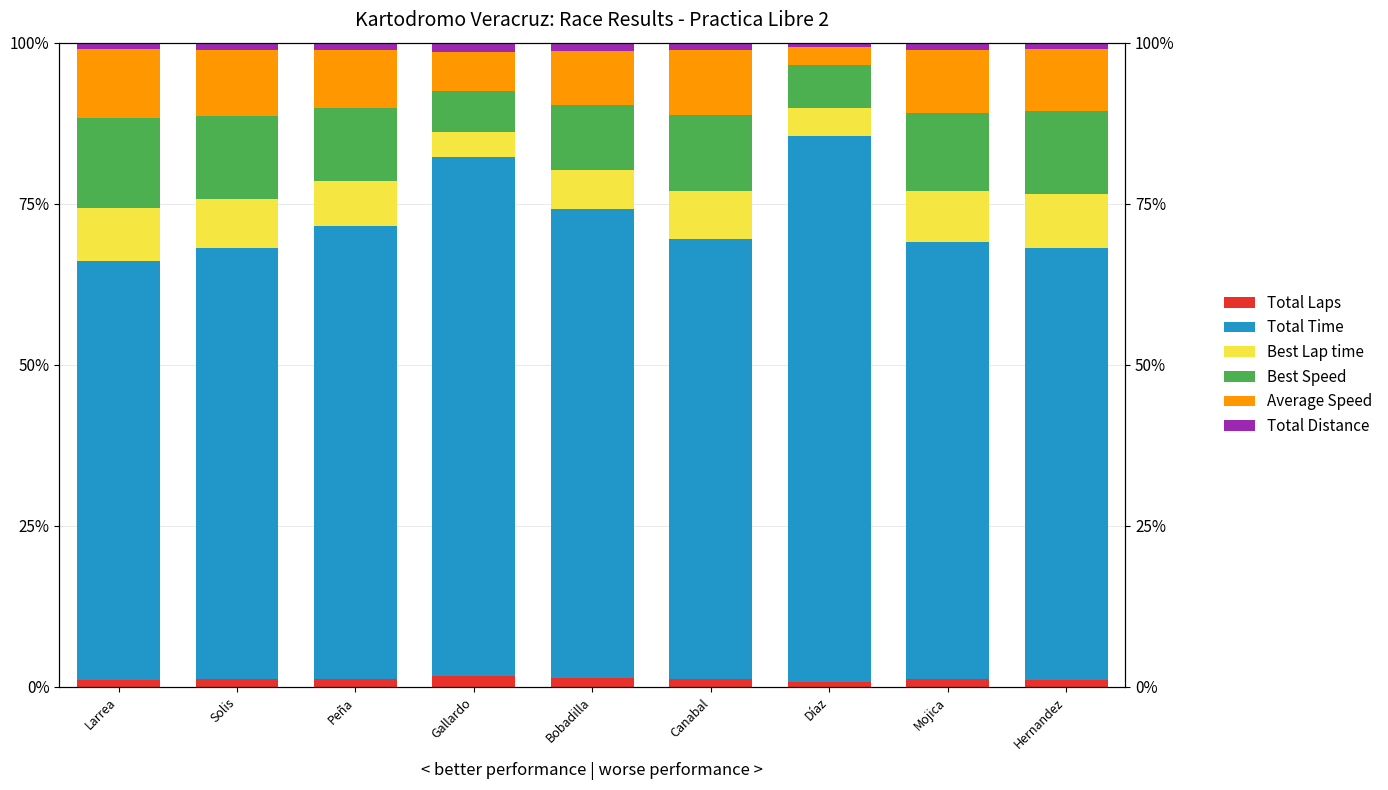

At which category does the chart reach its minimum across all series?

Díaz